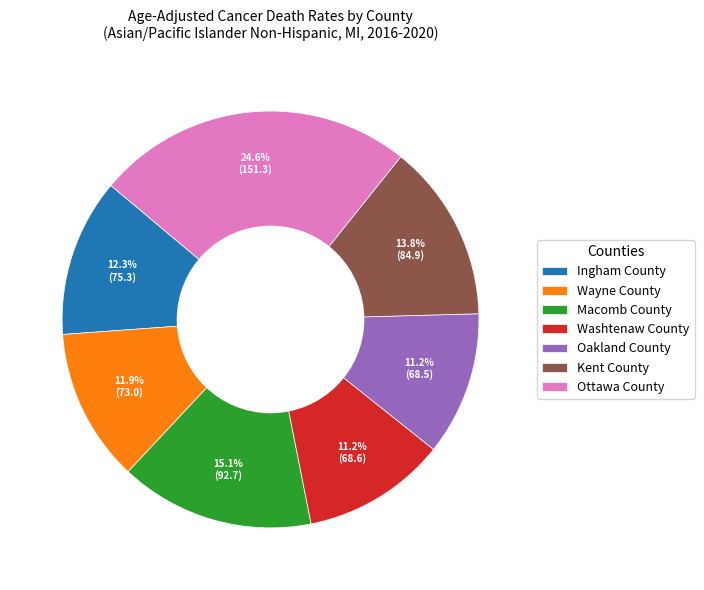

To the nearest percent, what is the combined percentage of Kent County and Washtenaw County?

25%